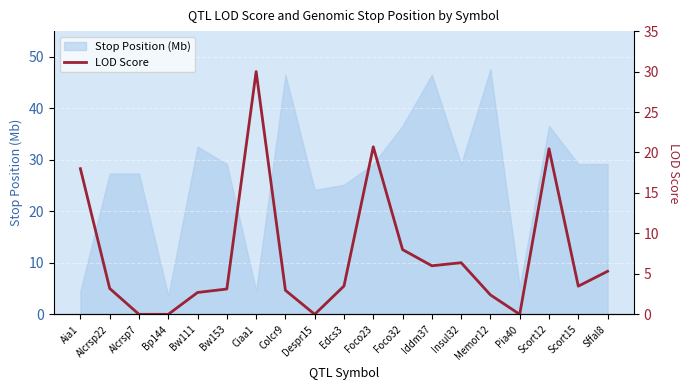

Which label corresponds to the smallest value in the chart?

Alcrsp7